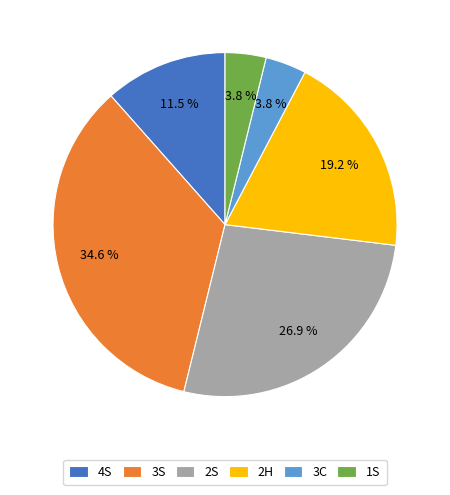

The 2S slice represents 27% of the pie. True or false?

True